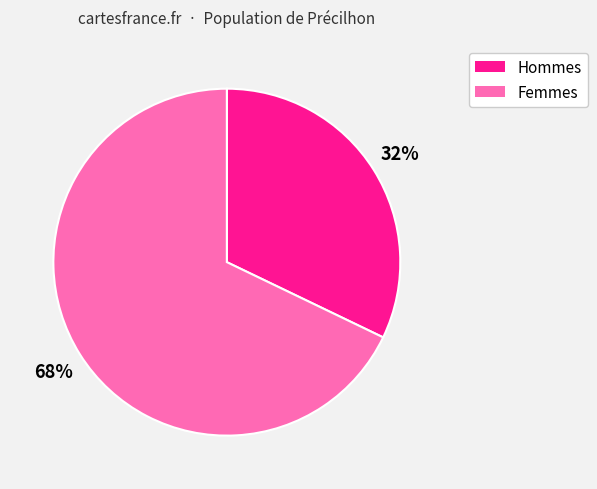

To the nearest percent, what is the average slice percentage?

50%